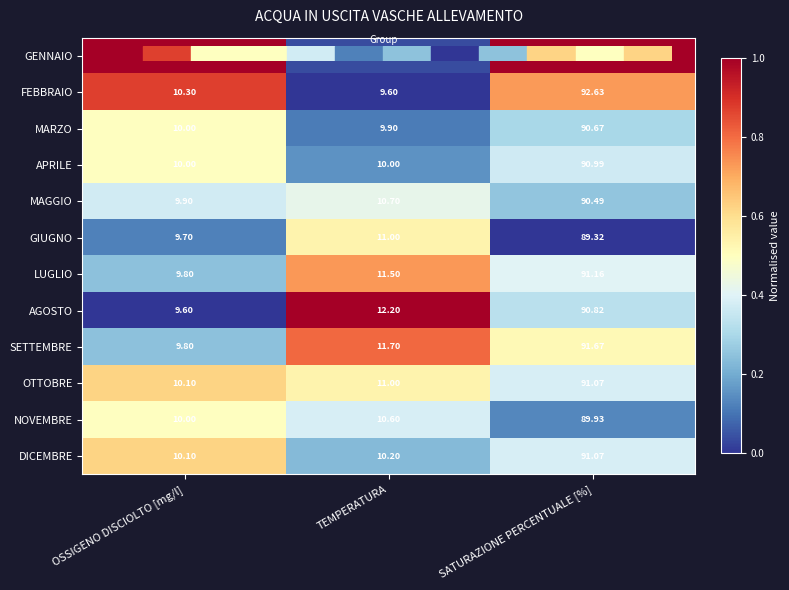

Which category has the highest value across all series?

SATURAZIONE PERCENTUALE [%]